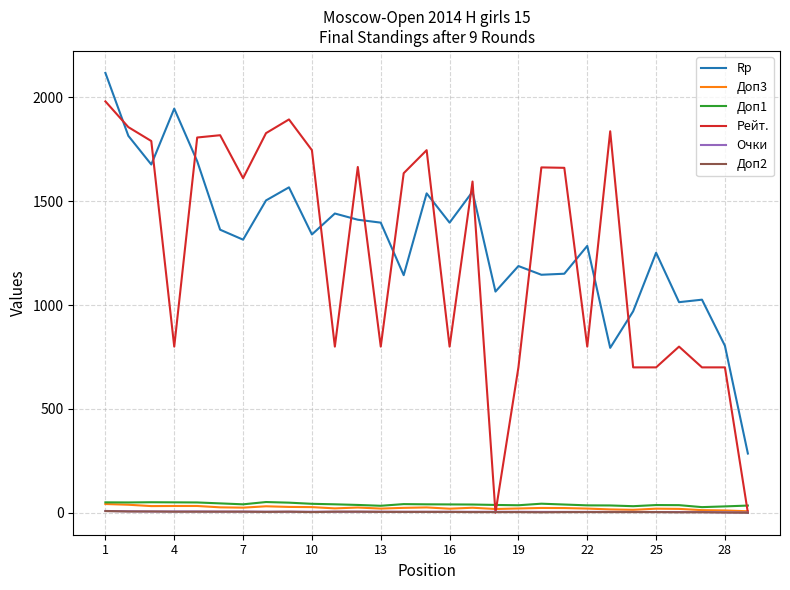

True or false: Очки and Rp cross at least once.

False